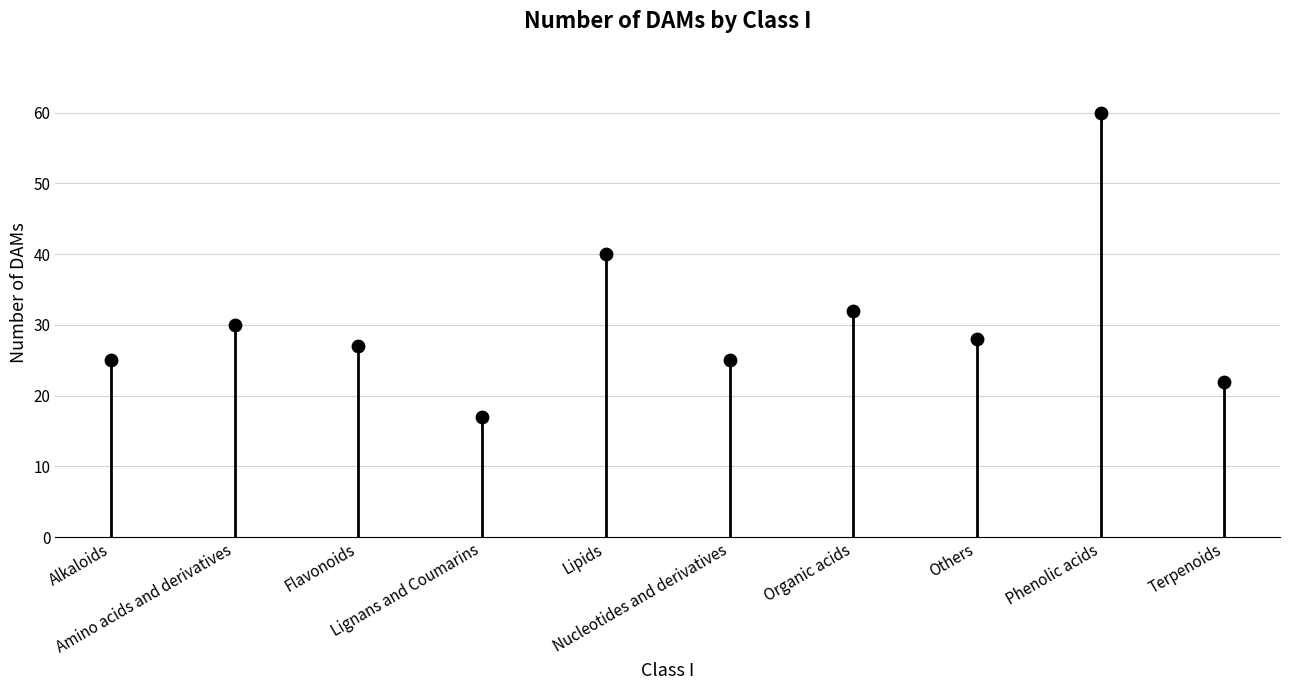

What is the average Y value?

31